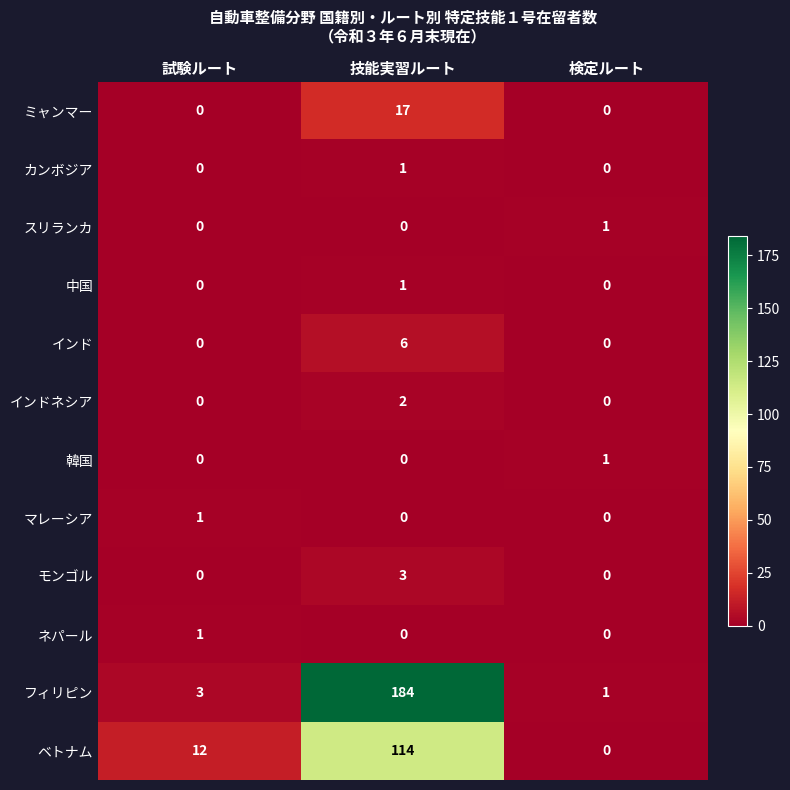

What is the difference between the highest and lowest values at 技能実習ルート?

184